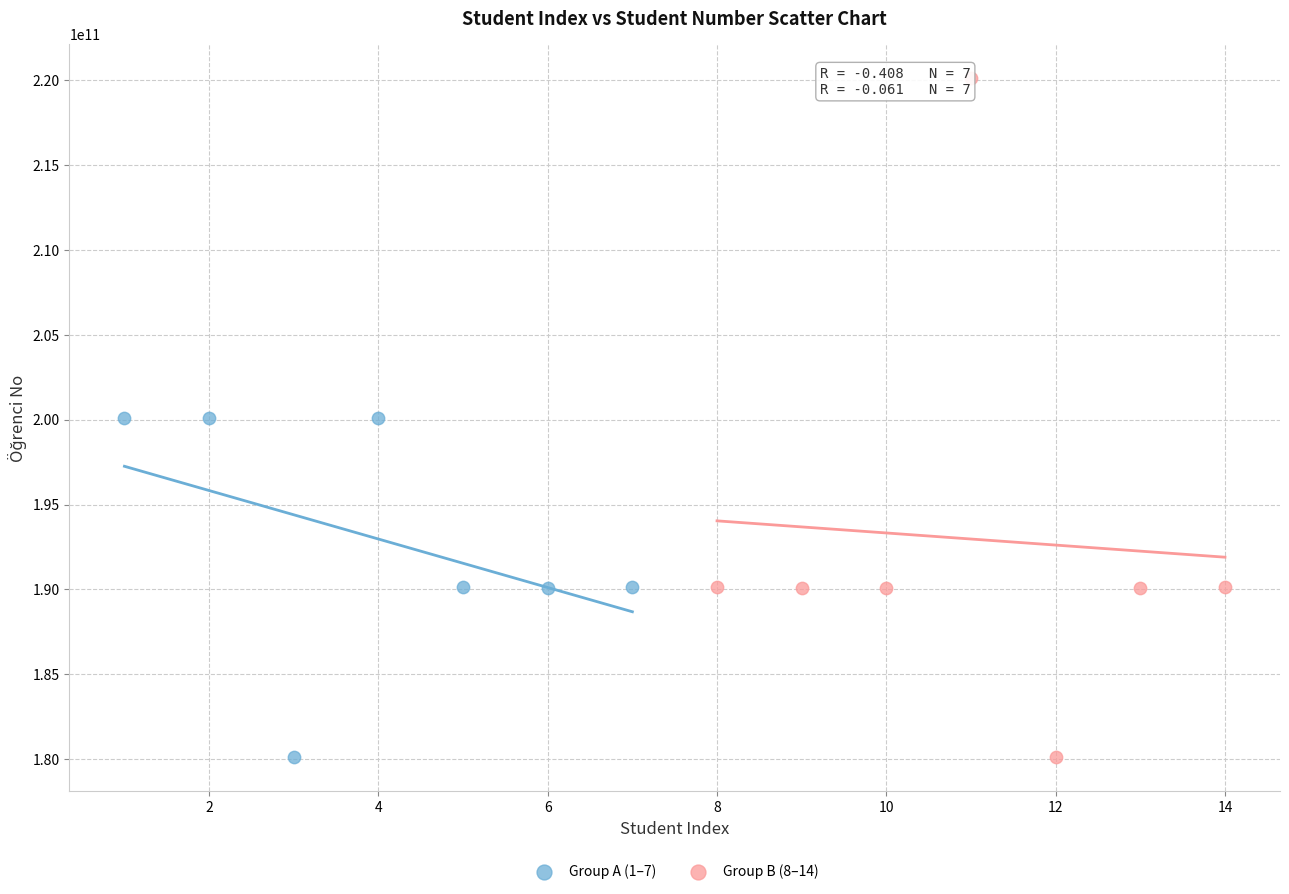

Which series contains the highest Y value?

Group B (8–14)